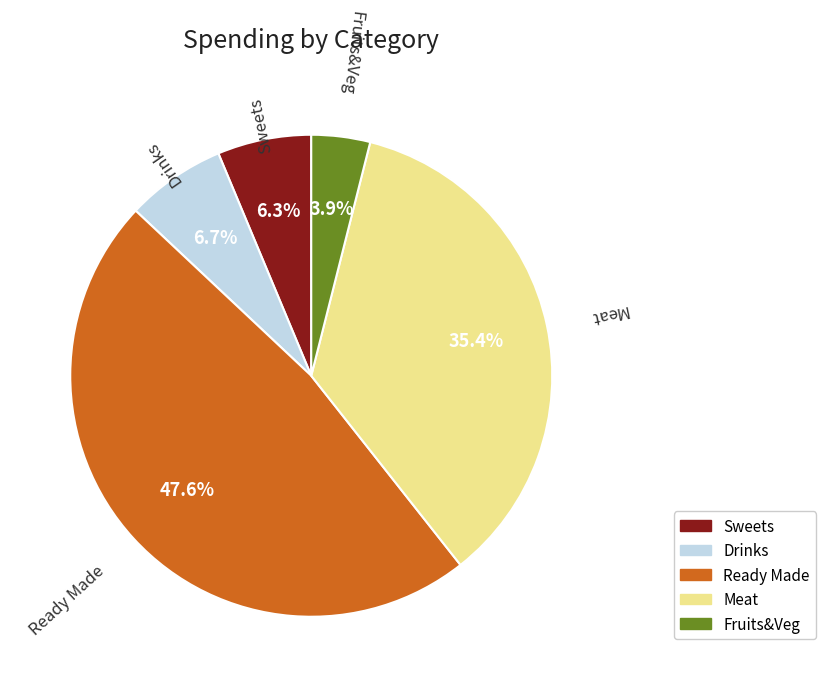

Combined, do Fruits&Veg and Meat account for over 50%?

No